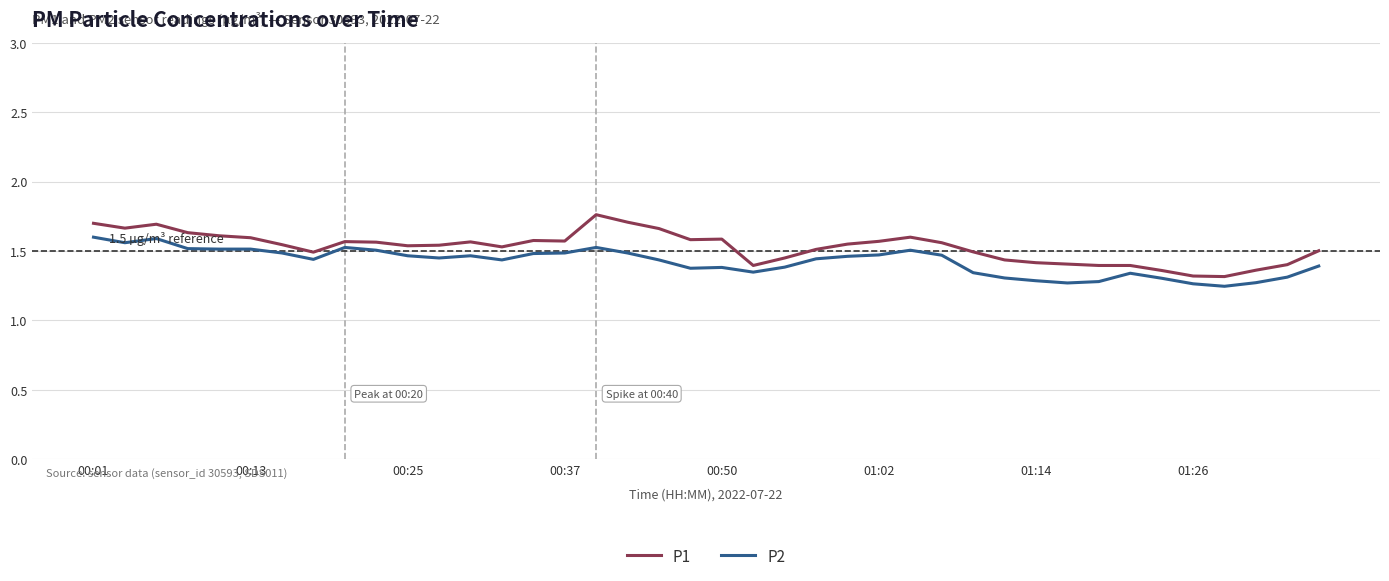

Does the chart have visible grid lines?

Yes